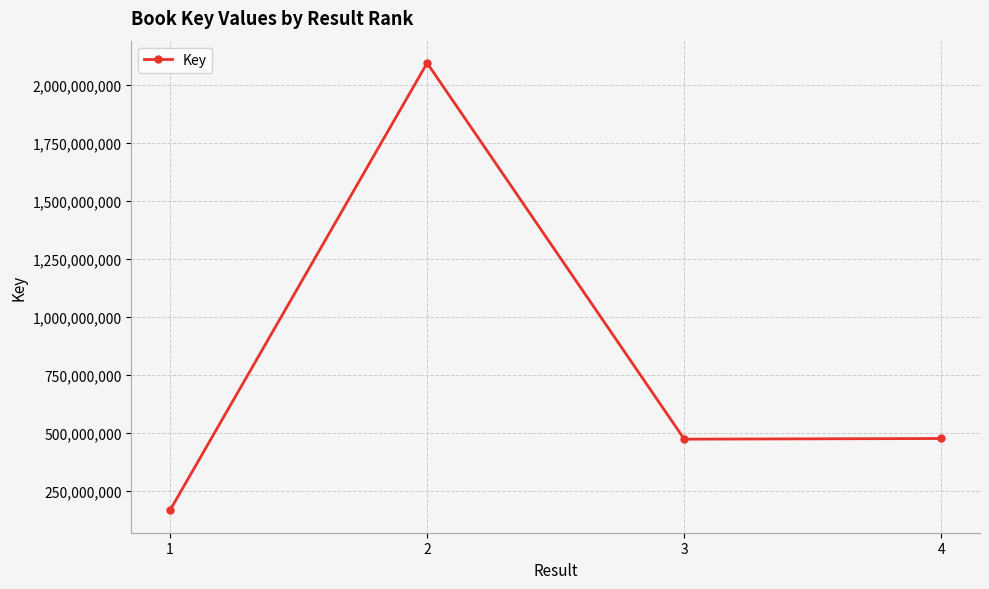

What is the value of the 3rd point from the left?

471540917